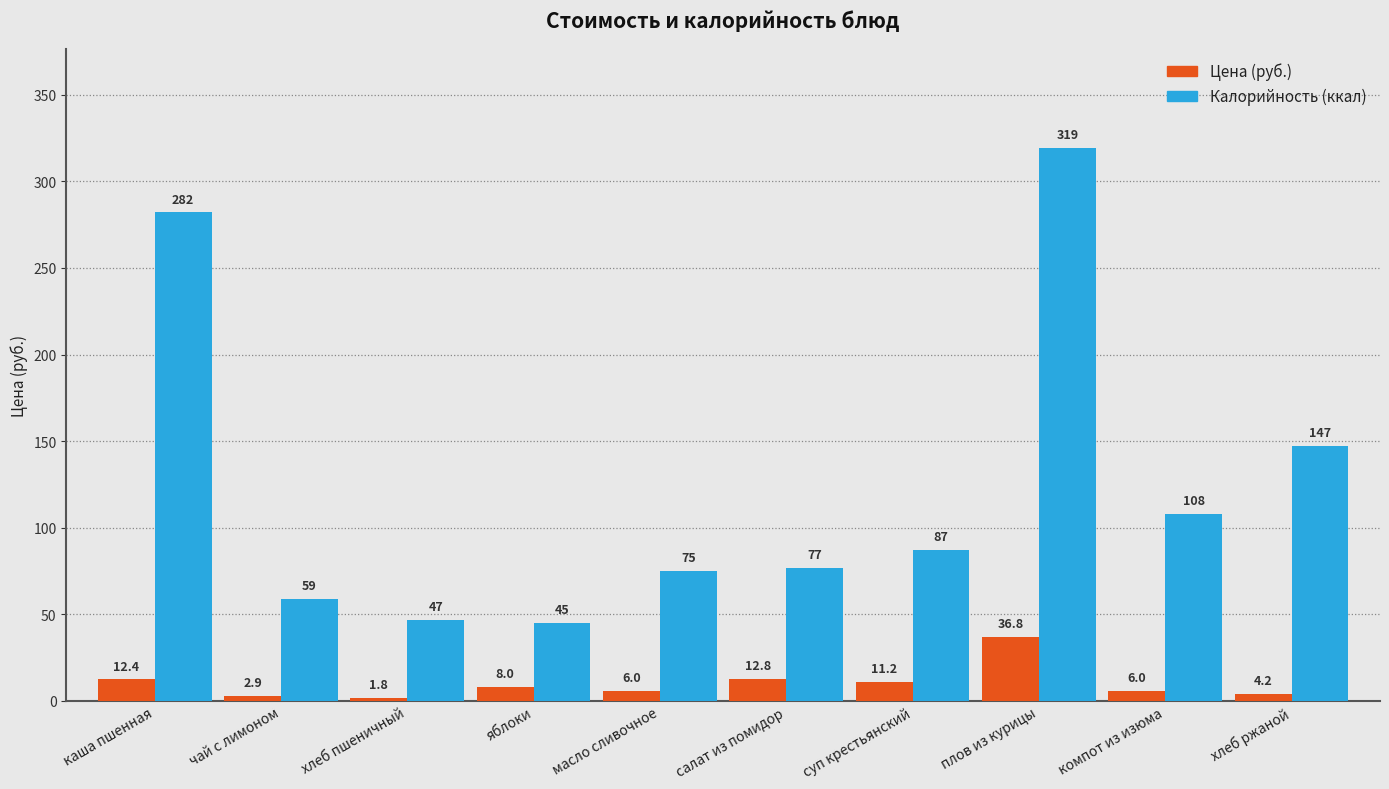

What position from the left is каша пшенная?

1